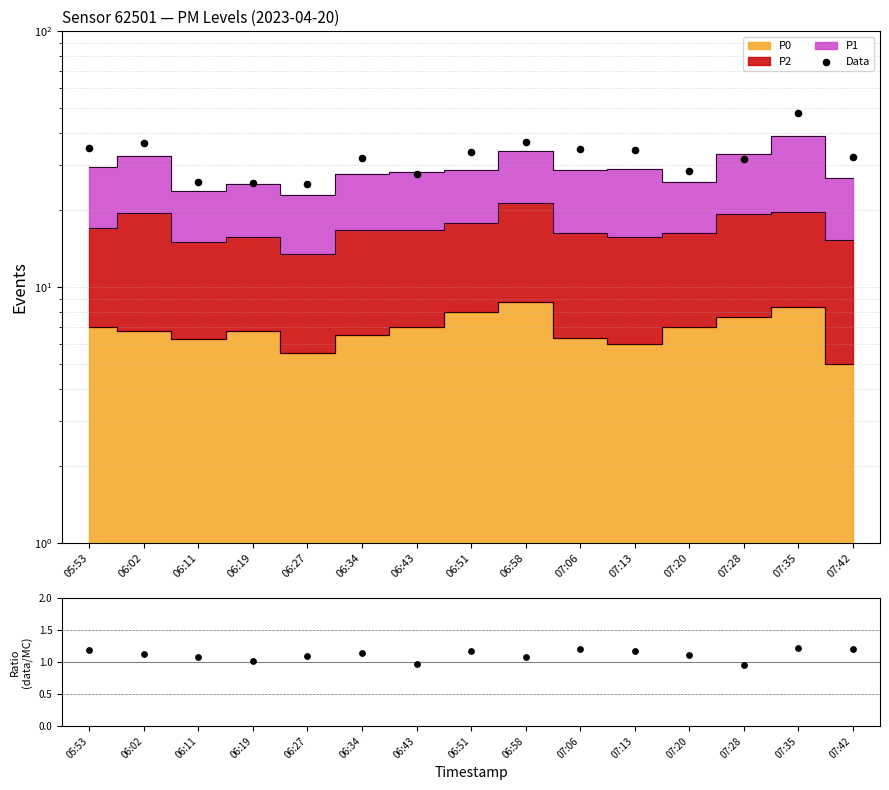

What is the change in value from 06:19 to 07:35?

+22.3